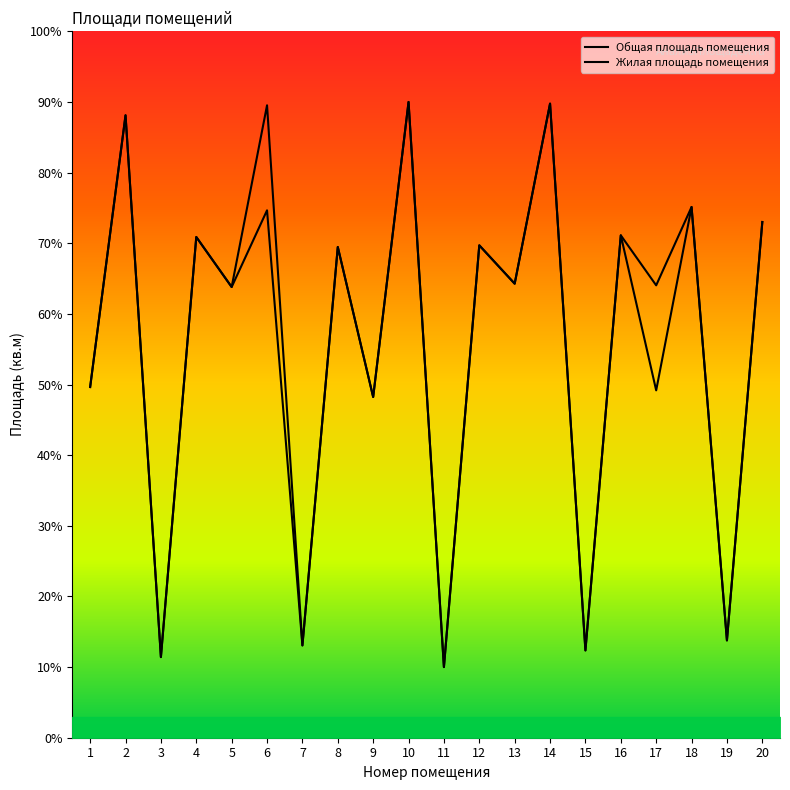

At which category is the sum across all series the highest?

10